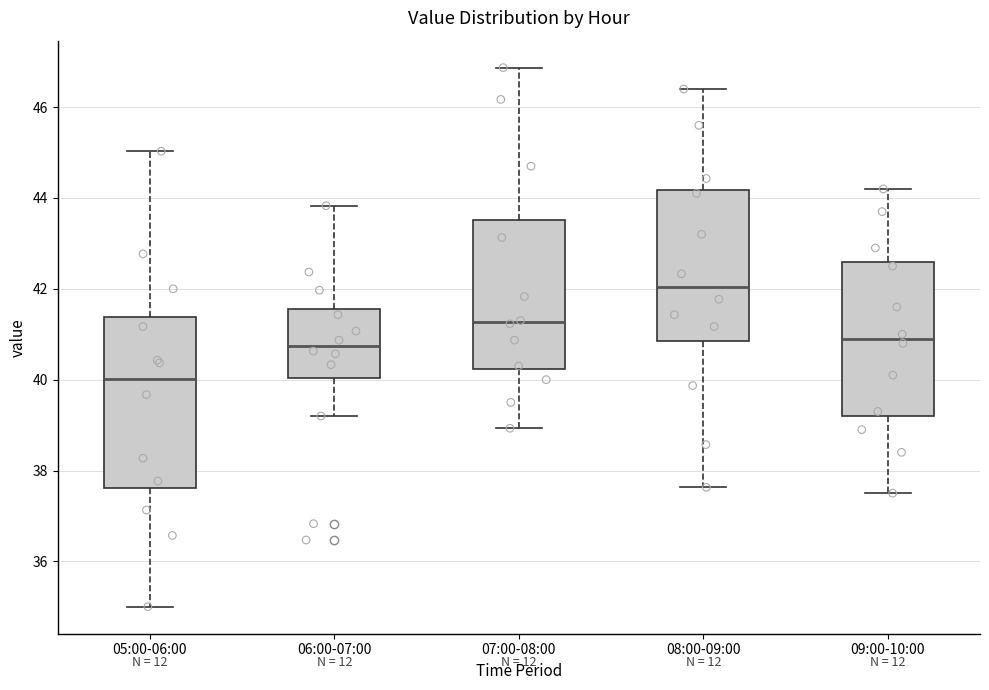

Reading left to right, transcribe this box plot: for each box, give where its median line is, the range the box spans, and where its two whiskers end, as read against the y-axis. The values are not printed on the chart, so give them approximately, as read against the axis.

05:00-06:00: median 40.0, box 37.6 to 41.4, whiskers 35.0 to 45.0
06:00-07:00: median 40.8, box 40.0 to 41.6, whiskers 39.2 to 43.8
07:00-08:00: median 41.2, box 40.2 to 43.6, whiskers 39.0 to 46.8
08:00-09:00: median 42.0, box 40.8 to 44.2, whiskers 37.6 to 46.4
09:00-10:00: median 41.0, box 39.2 to 42.6, whiskers 37.6 to 44.2